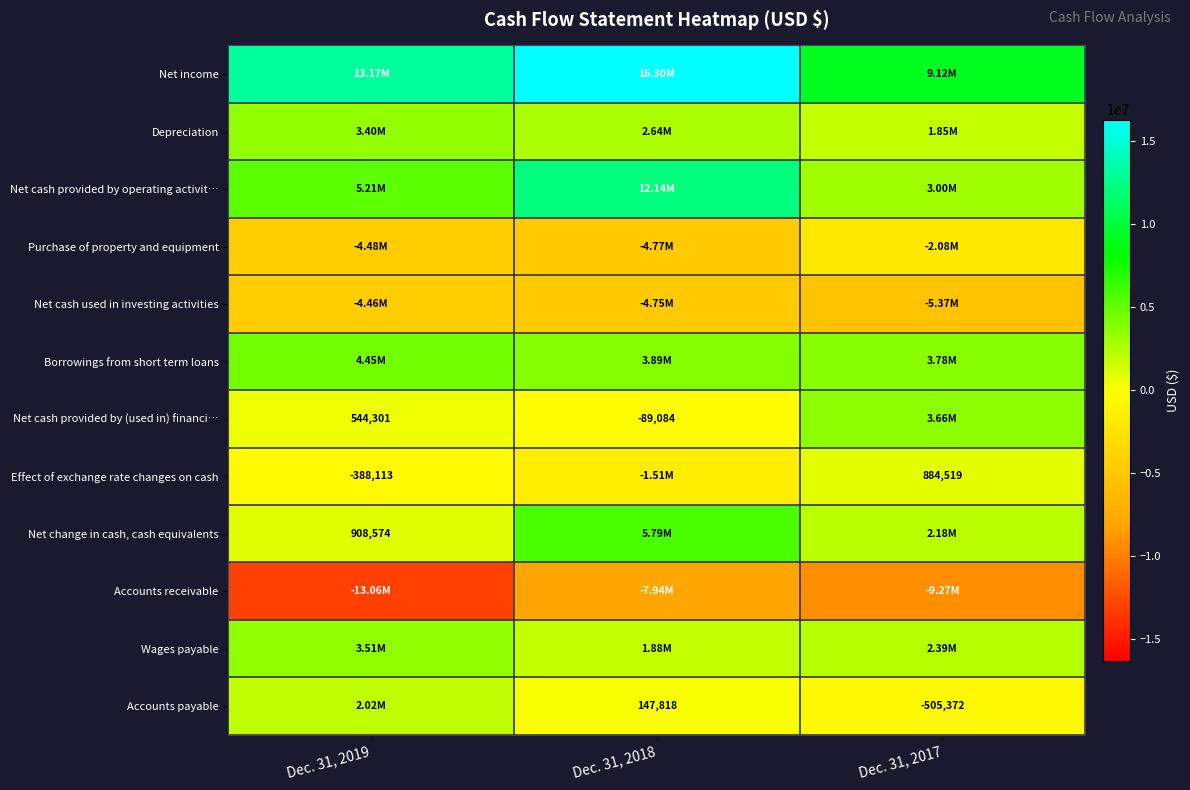

At how many categories does at least one series exceed 14160029?

1